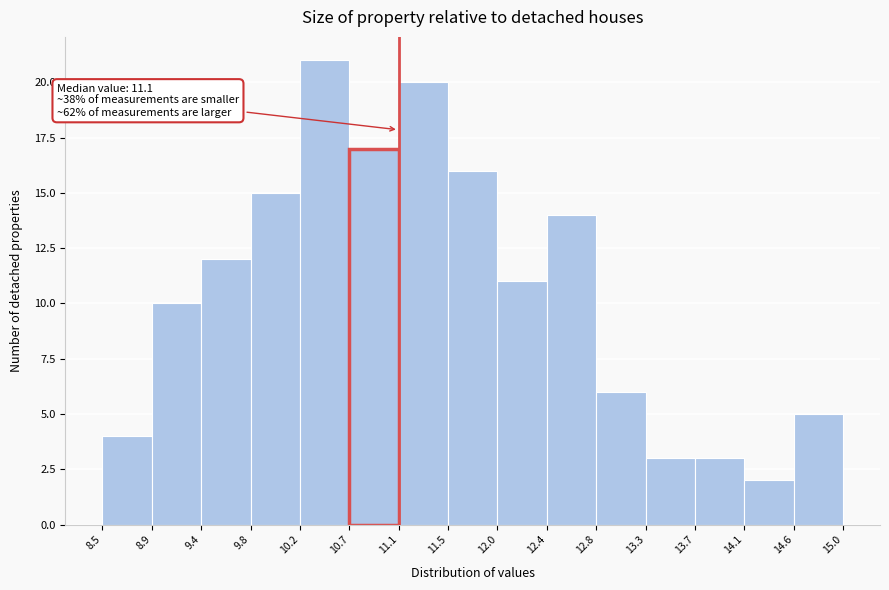

Which range on the x-axis has the tallest bar?

10.2 to 10.7